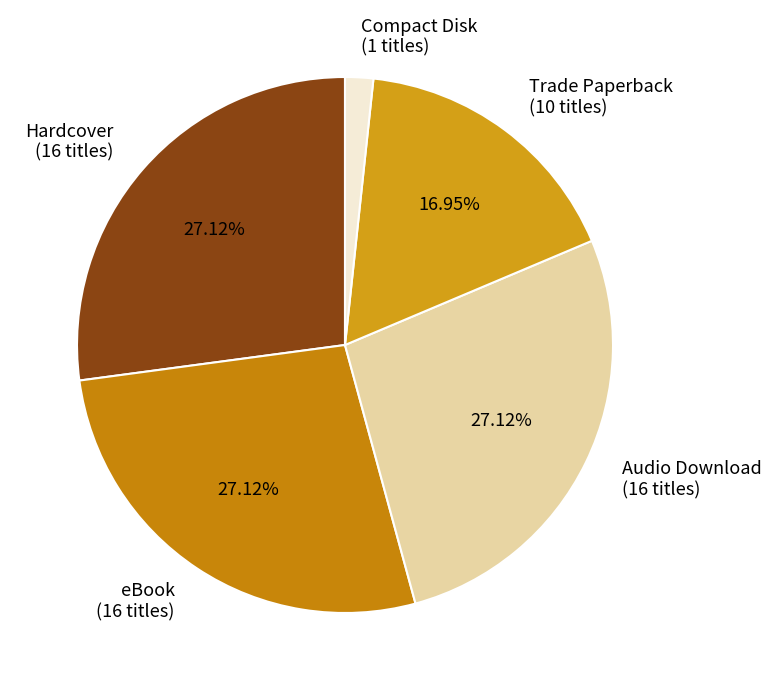

Is the sum of eBook and Trade Paperback greater than half?

No